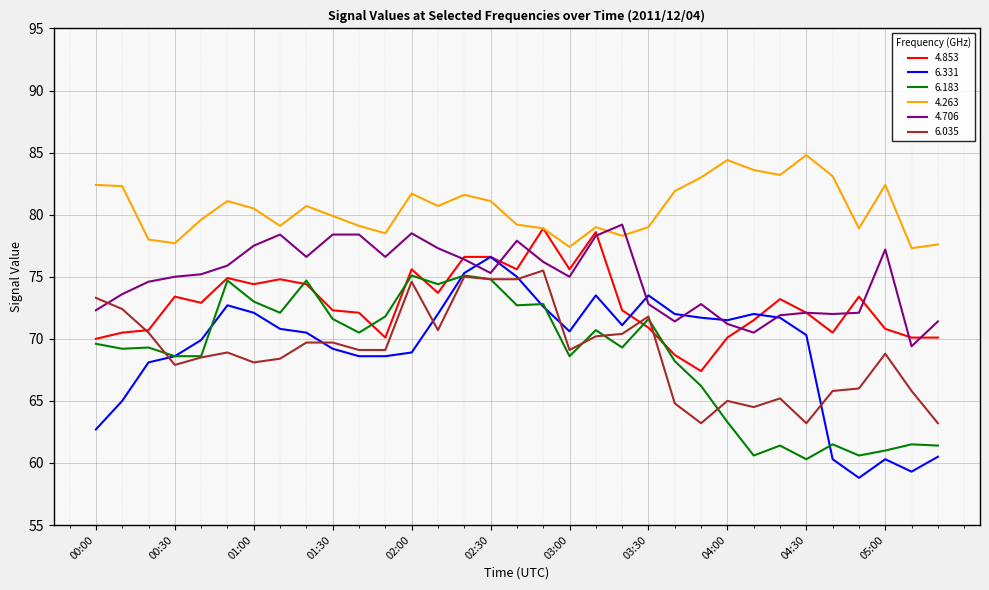

True or false: 6.035 and 4.706 intersect in this chart.

True